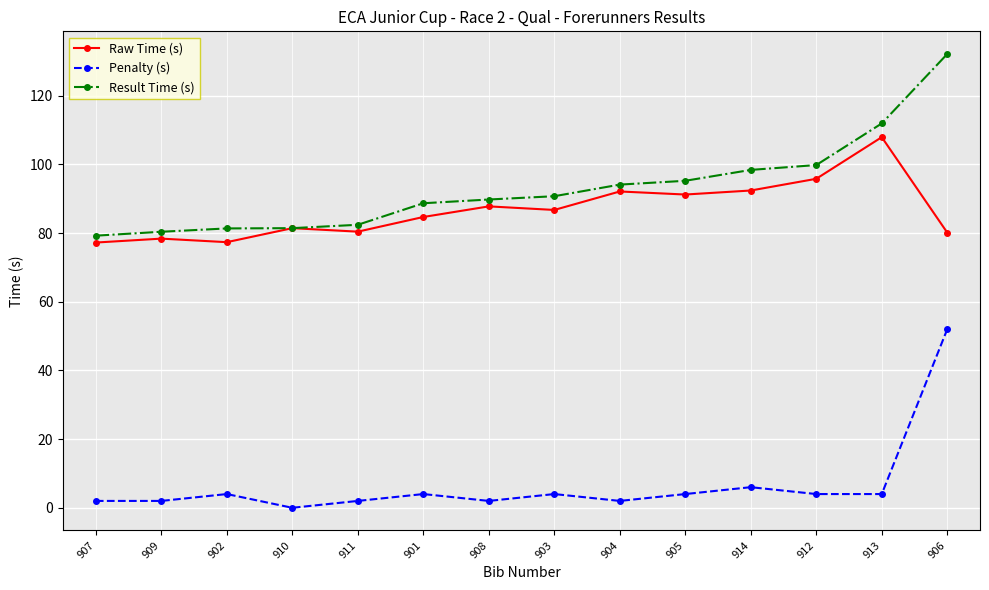

What is the average value of the Penalty (s) series?

6.6